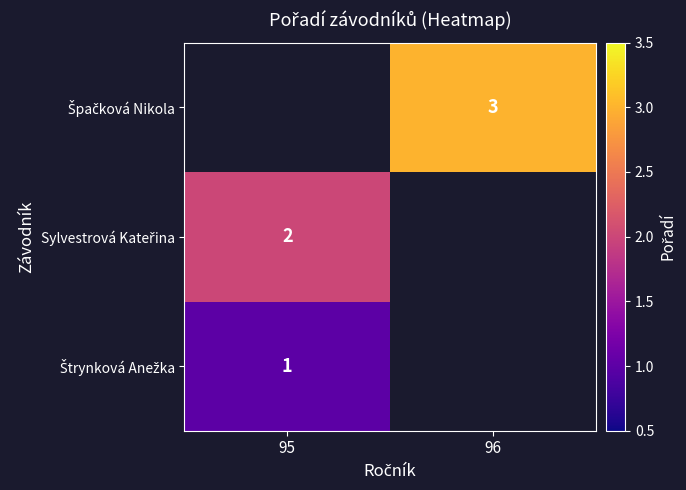

At which label does Sylvestrová Kateřina reach its minimum?

95